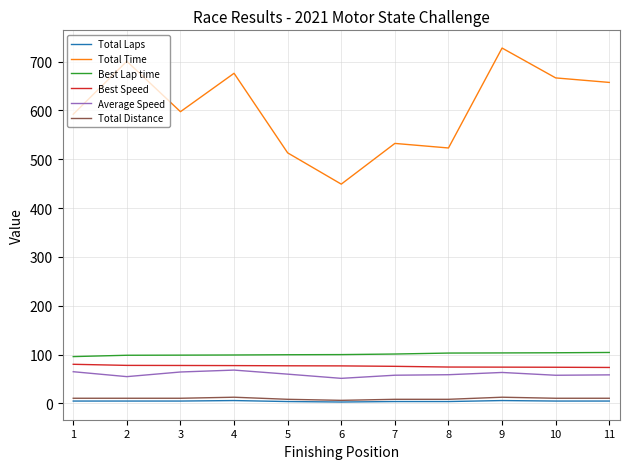

What is the difference between the highest and lowest values at 10?

661.6